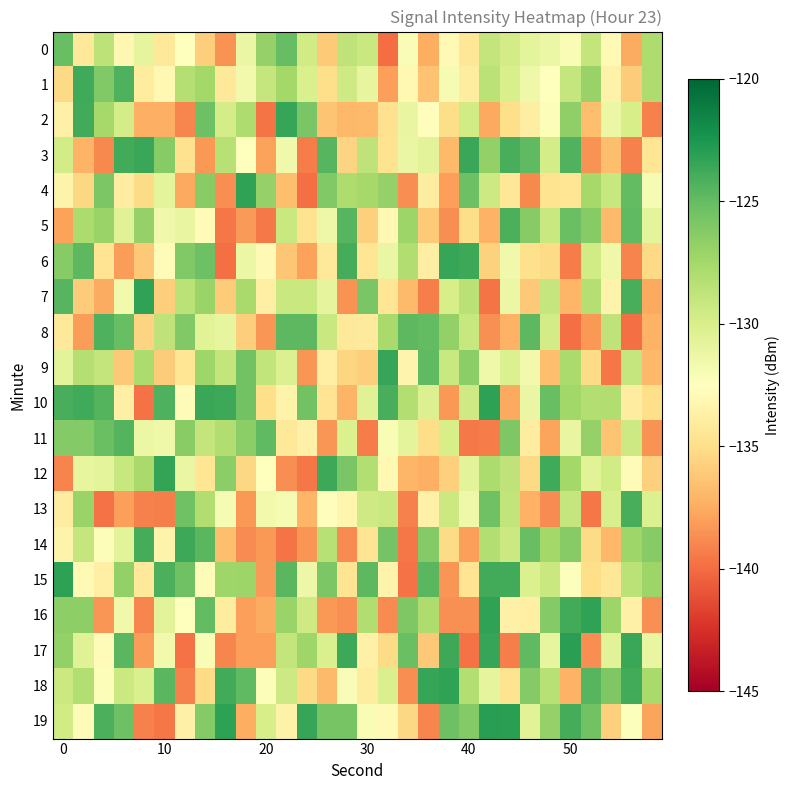

Which series has the largest range (max minus min)?

17